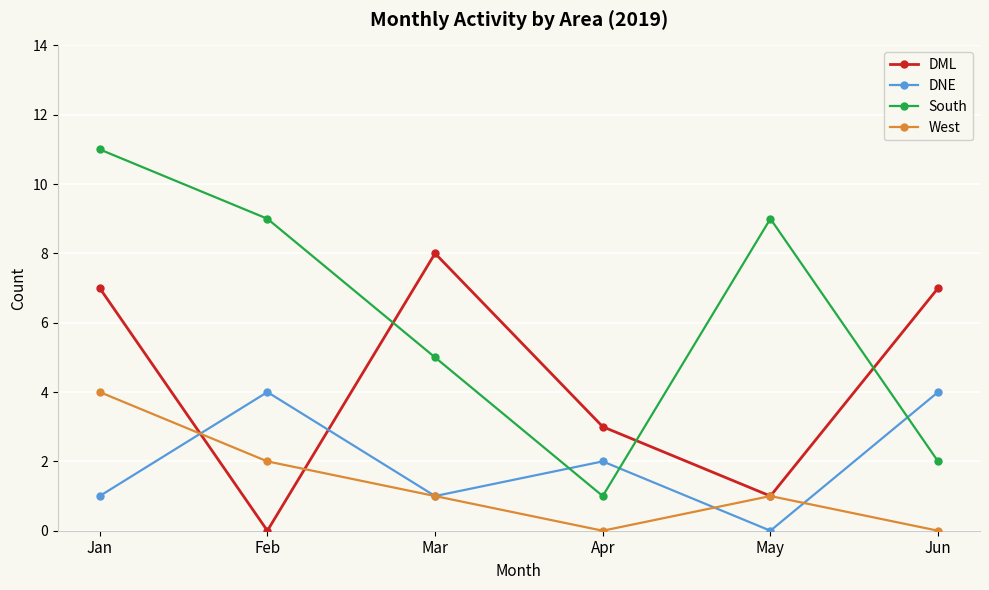

How many data points does each series have?

6